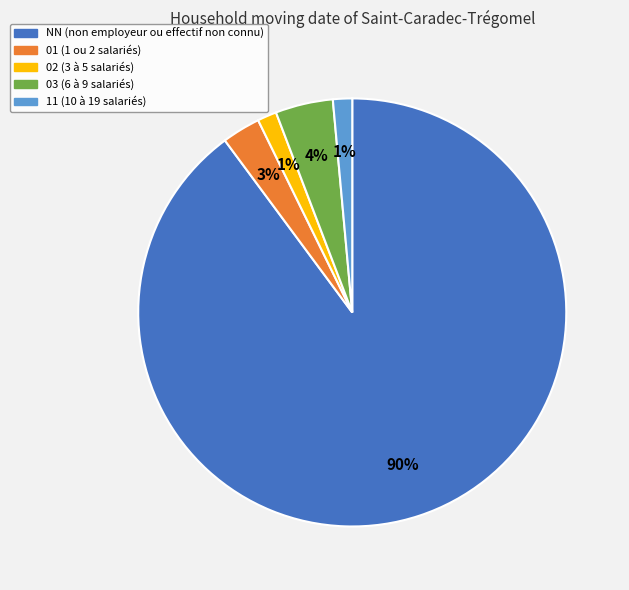

To the nearest percent, what is the average slice percentage?

20%